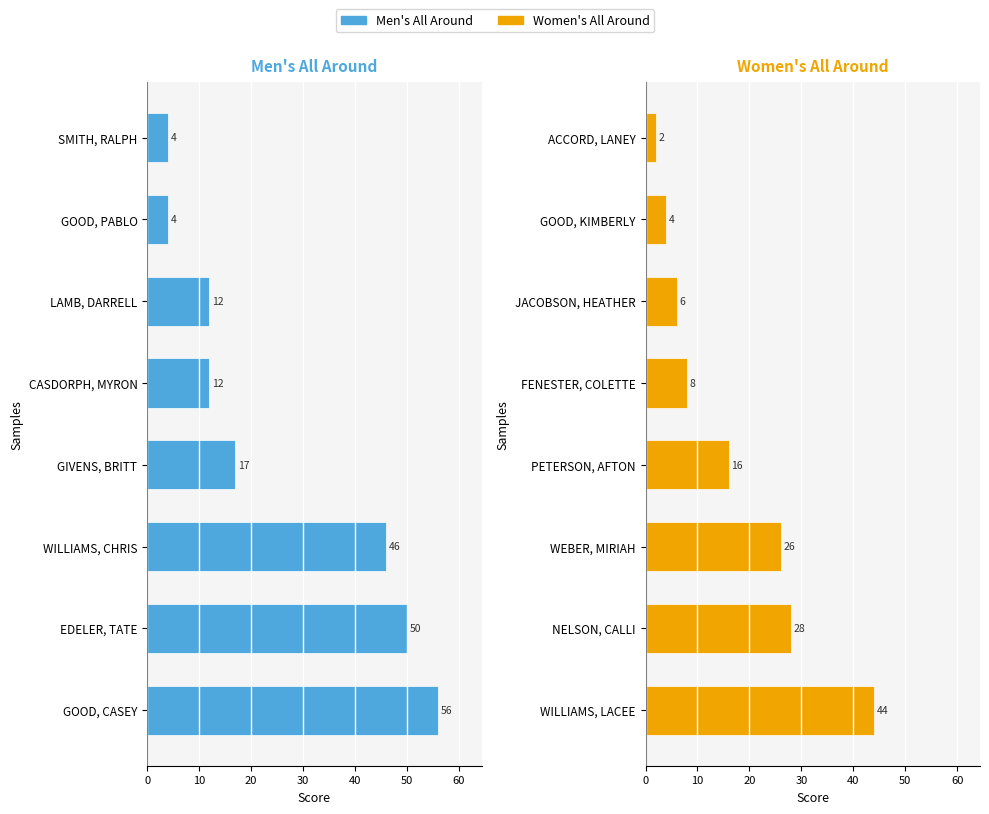

At how many categories does at least one series exceed 25?

3